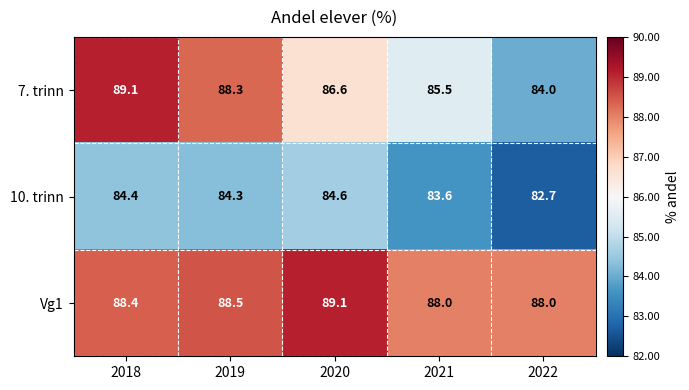

What is the difference between the maximum and minimum values in the 10. trinn series?

1.9